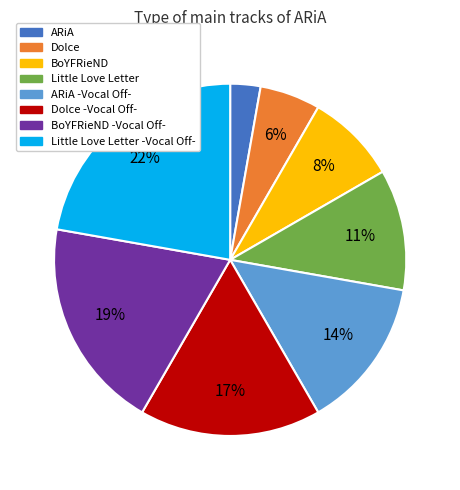

Is there a majority slice in this chart?

No